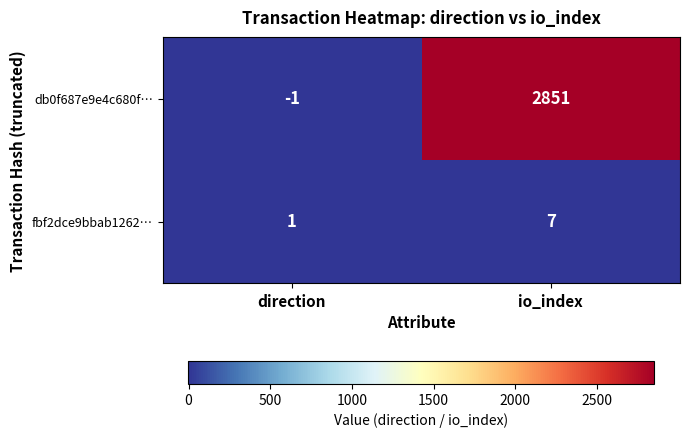

Which series has the widest spread of values?

db0f687e9e4c680f…